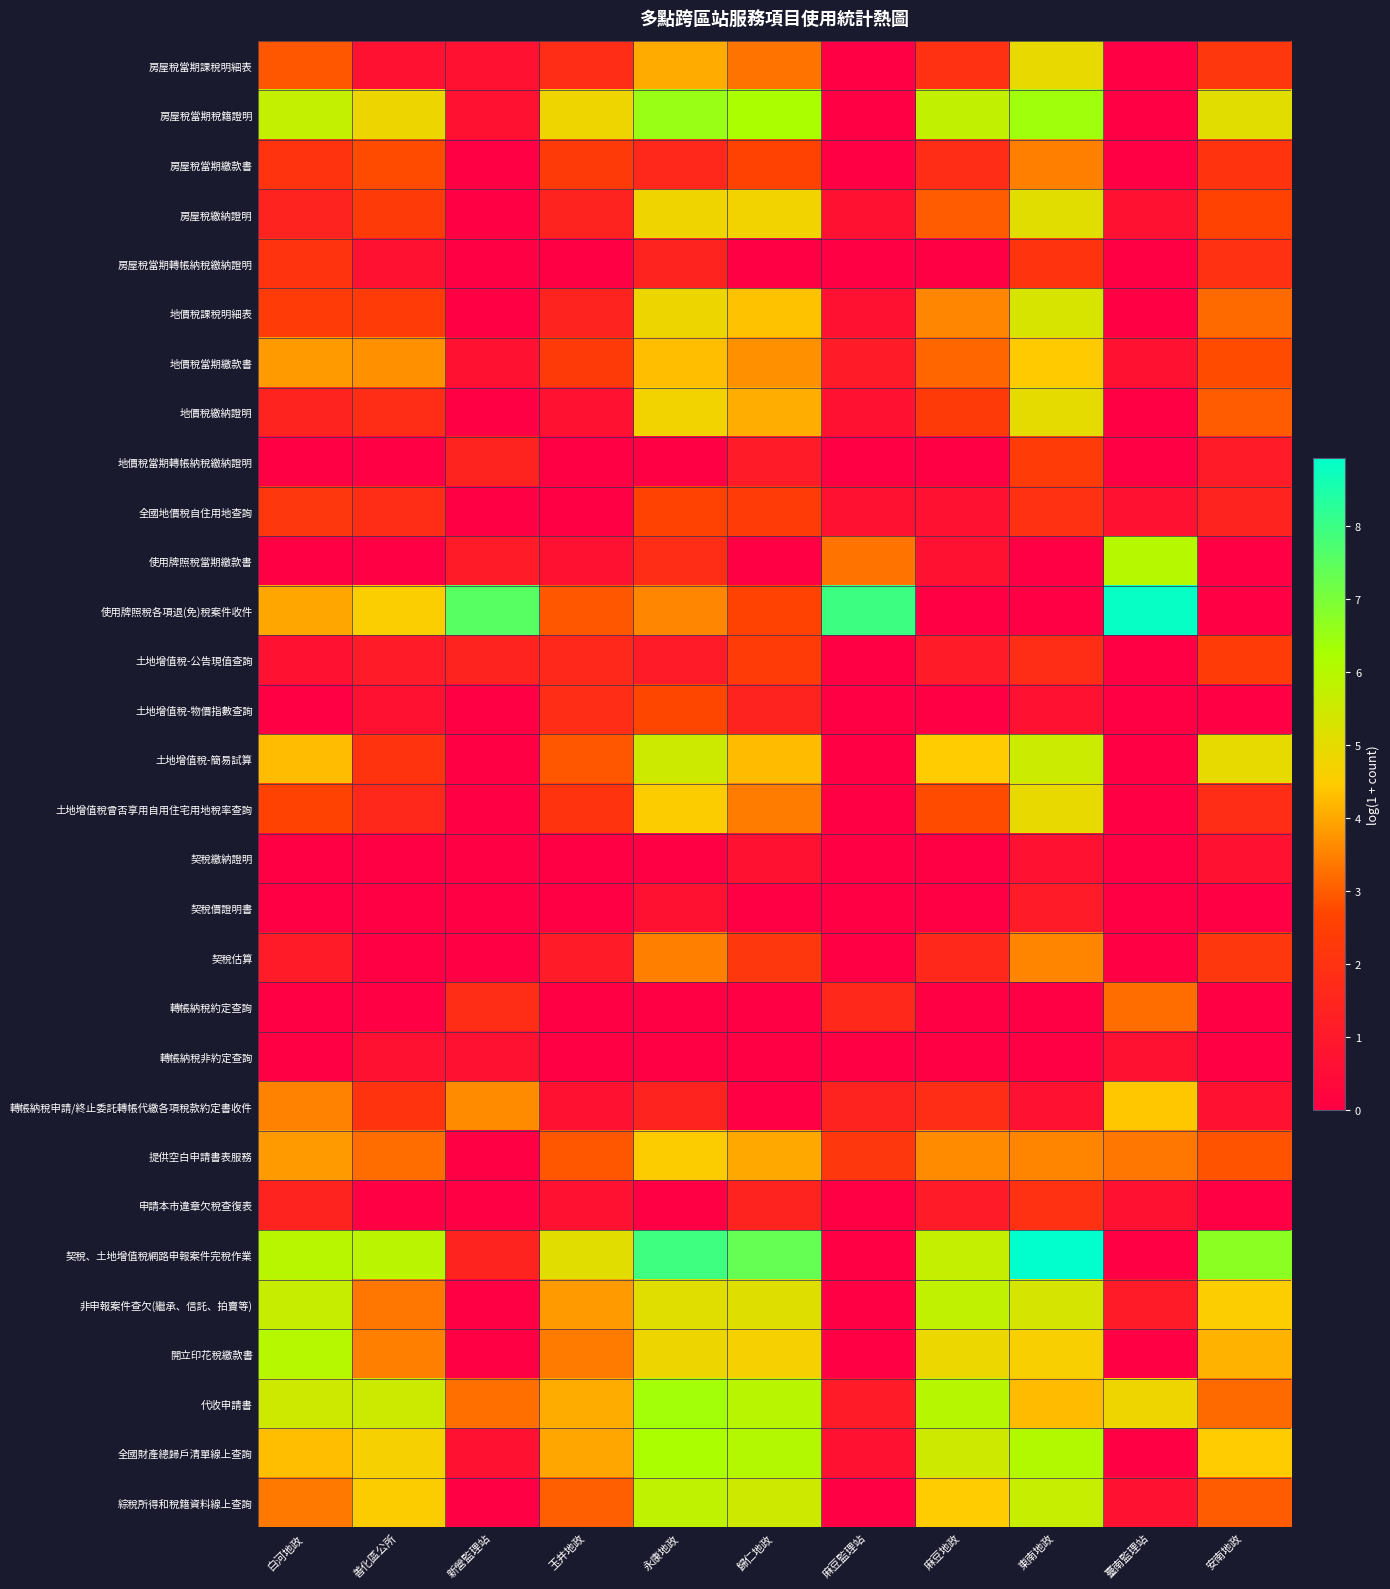

At 歸仁地政, list the series in order from largest to smallest.

契稅、土地增值稅網路申報案件完稅作業, 房屋稅當期稅籍證明, 全國財產總歸戶清單線上查詢, 代收申請書, 綜稅所得和稅籍資料線上查詢, 非申報案件查欠(繼承、信託、拍賣等), 房屋稅繳納證明, 開立印花稅繳款書, 地價稅課稅明細表, 土地增值稅-簡易試算, 地價稅繳納證明, 提供空白申請書表服務, 地價稅當期繳款書, 土地增值稅曾否享用自用住宅用地稅率查詢, 房屋稅當期課稅明細表, 房屋稅當期繳款書, 使用牌照稅各項退(免)稅案件收件, 全國地價稅自住用地查詢, 土地增值稅-公告現值查詢, 契稅估算, 土地增值稅-物價指數查詢, 申請本市違章欠稅查復表, 地價稅當期轉帳納稅繳納證明, 契稅繳納證明, 房屋稅當期轉帳納稅繳納證明, 使用牌照稅當期繳款書, 契稅價證明書, 轉帳納稅約定查詢, 轉帳納稅非約定查詢, 轉帳納稅申請/終止委託轉帳代繳各項稅款約定書收件